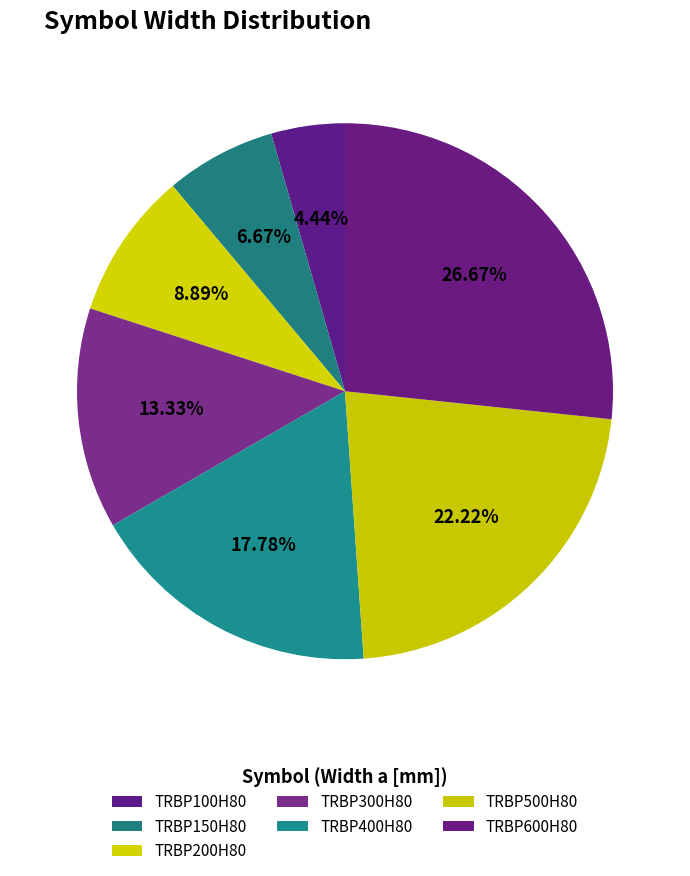

What is the total percentage of TRBP400H80 and TRBP150H80?

24.4%